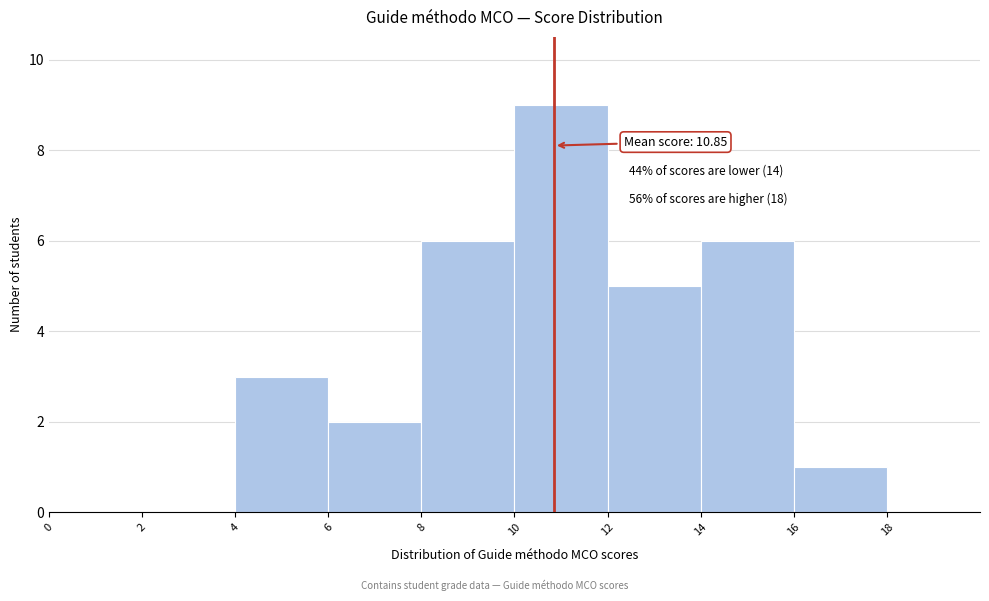

Over which range of the x-axis is the bar tallest?

10 to 12